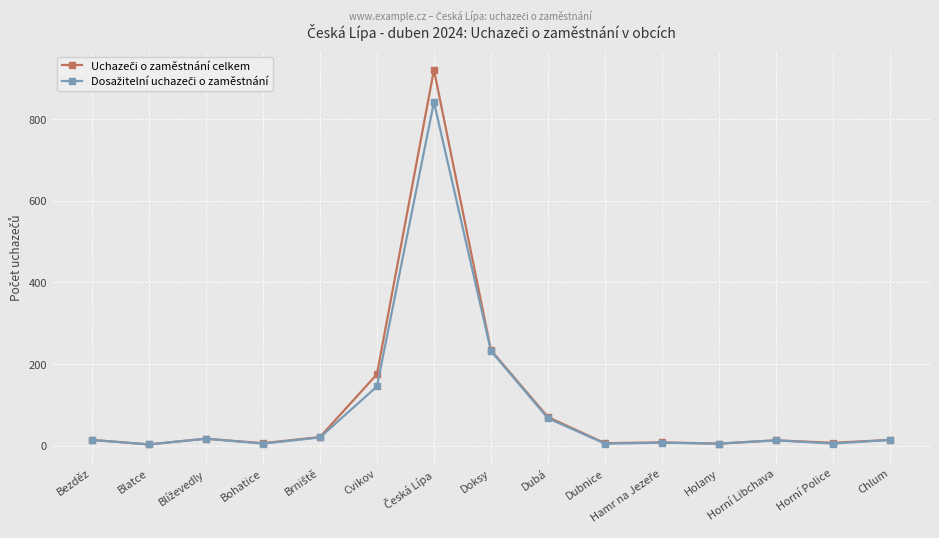

What is the label of the 3rd point from the right?

Horní Libchava